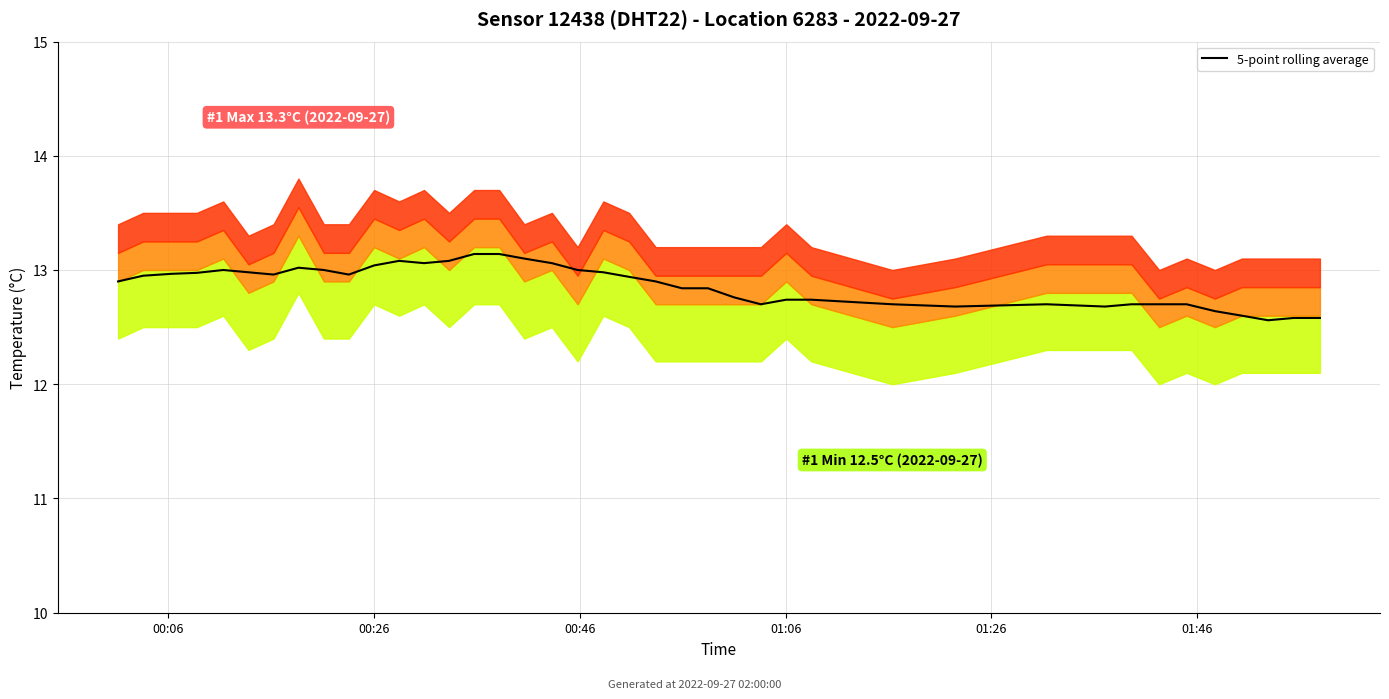

What is the sum of all values?

514.7